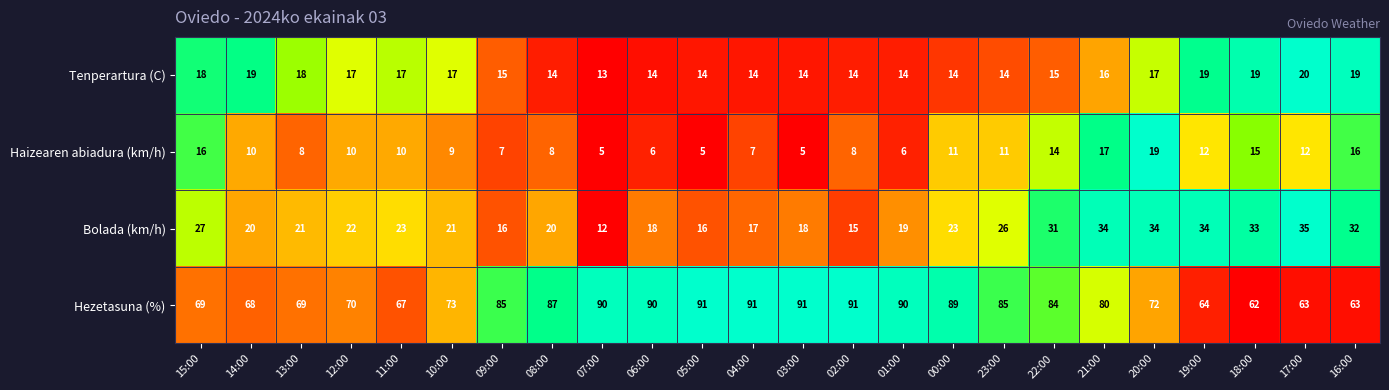

Where does the Bolada (km/h) series first go above 22?

15:00